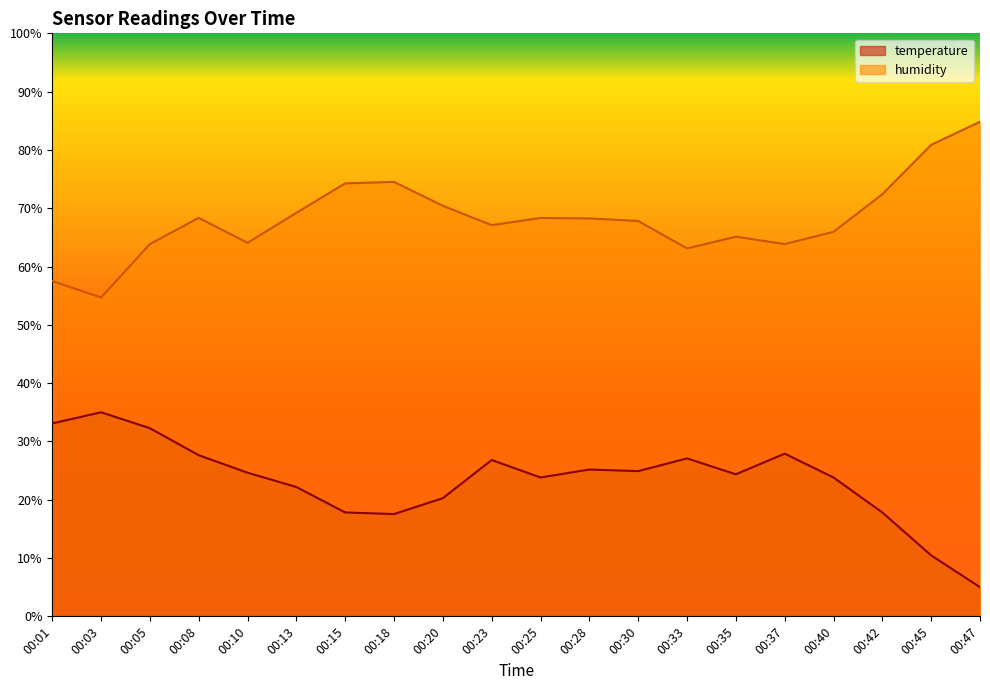

Reading left to right, list all the values displayed in this chart.

temperature: 00:01=33.1	00:03=35.0	00:05=32.3	00:08=27.6	00:10=24.6	00:13=22.2	00:15=17.8	00:18=17.5	00:20=20.3	00:23=26.8	00:25=23.8	00:28=25.2	00:30=24.9	00:33=27.1	00:35=24.4	00:37=27.9	00:40=23.8	00:42=17.8	00:45=10.5	00:47=5.0
humidity: 00:01=57.5	00:03=54.7	00:05=63.9	00:08=68.4	00:10=64.1	00:13=69.2	00:15=74.3	00:18=74.5	00:20=70.4	00:23=67.1	00:25=68.3	00:28=68.2	00:30=67.8	00:33=63.1	00:35=65.1	00:37=63.9	00:40=65.9	00:42=72.4	00:45=80.9	00:47=84.8